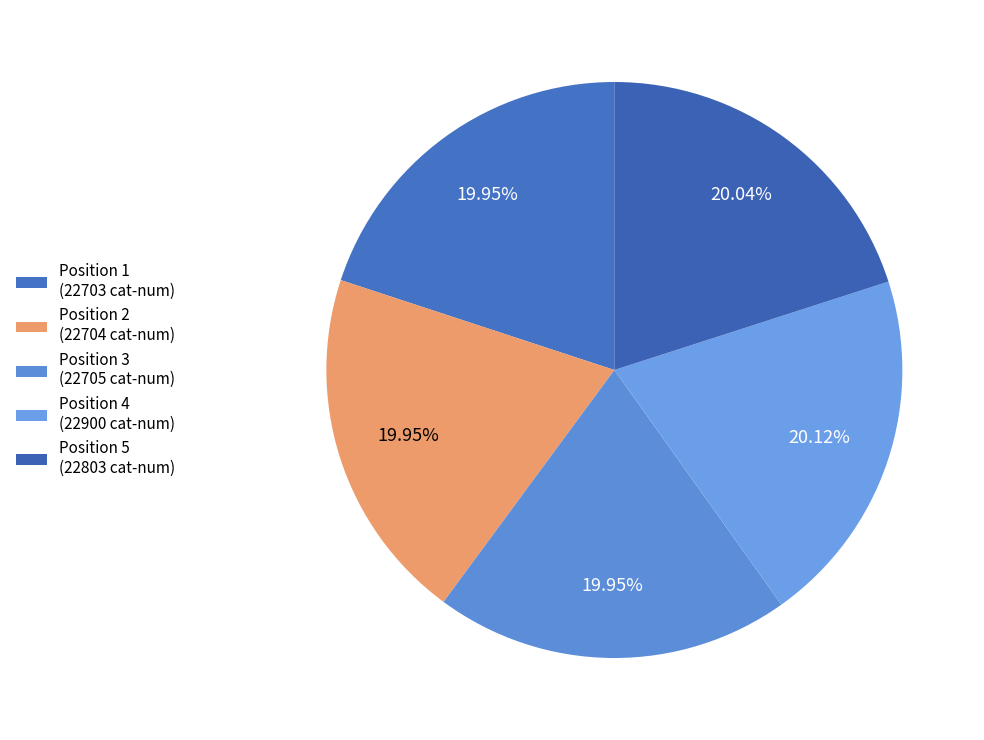

Which slice is the largest?

4